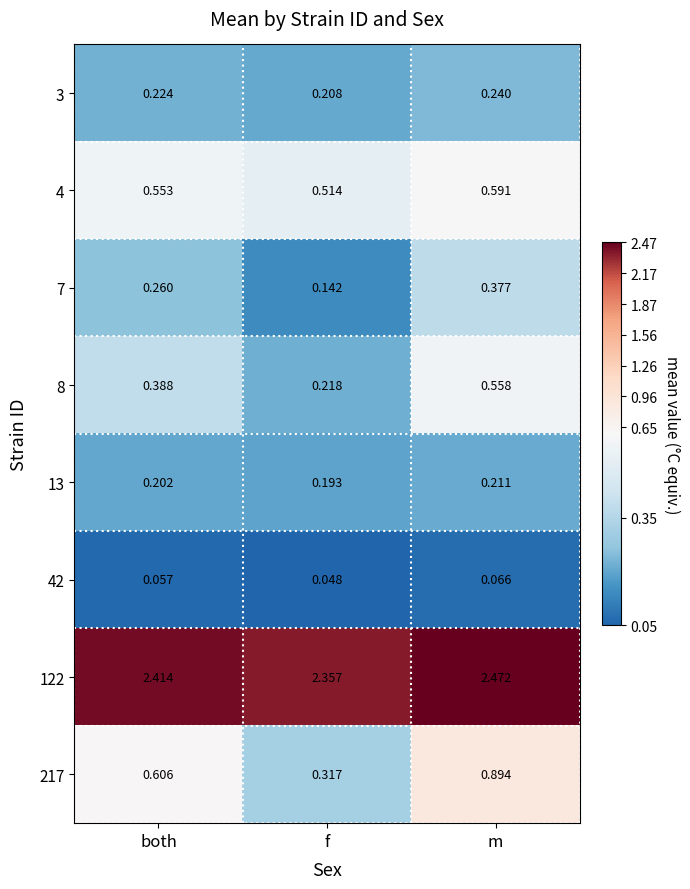

At how many categories does at least one series exceed 1?

3